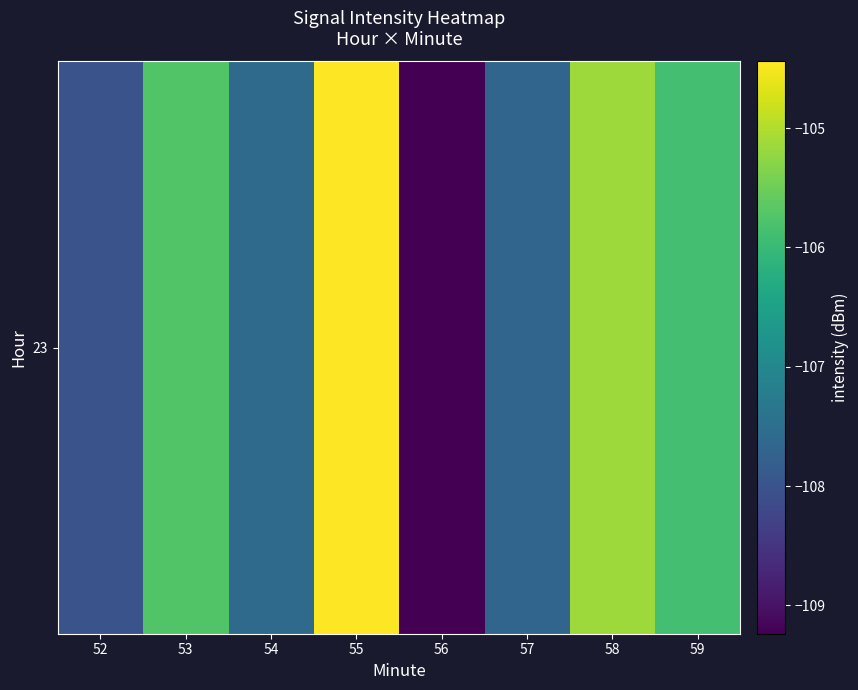

What is the difference between the second highest and minimum values?

4.1